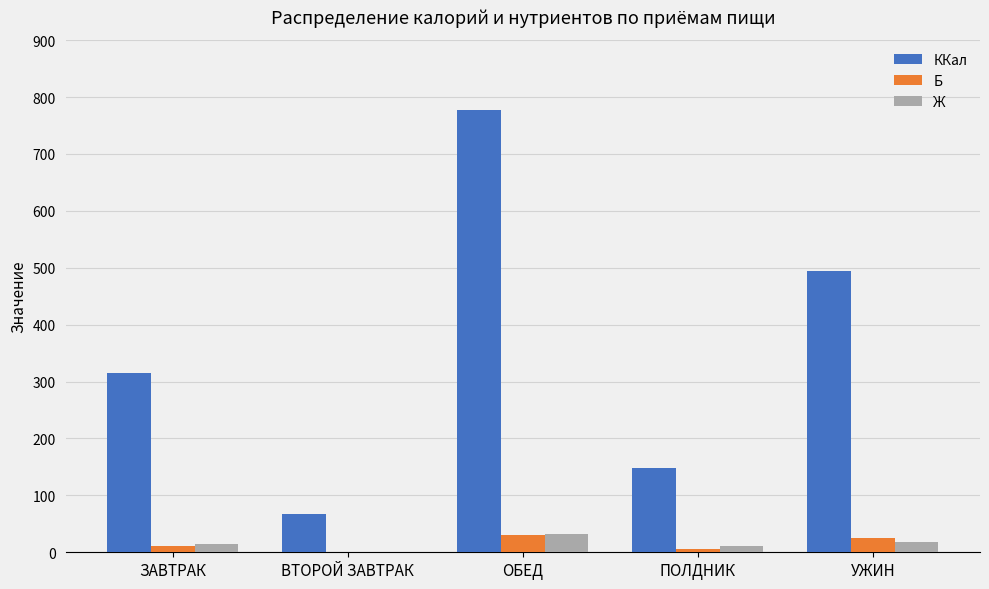

What value does the Б series have at ОБЕД?

29.6